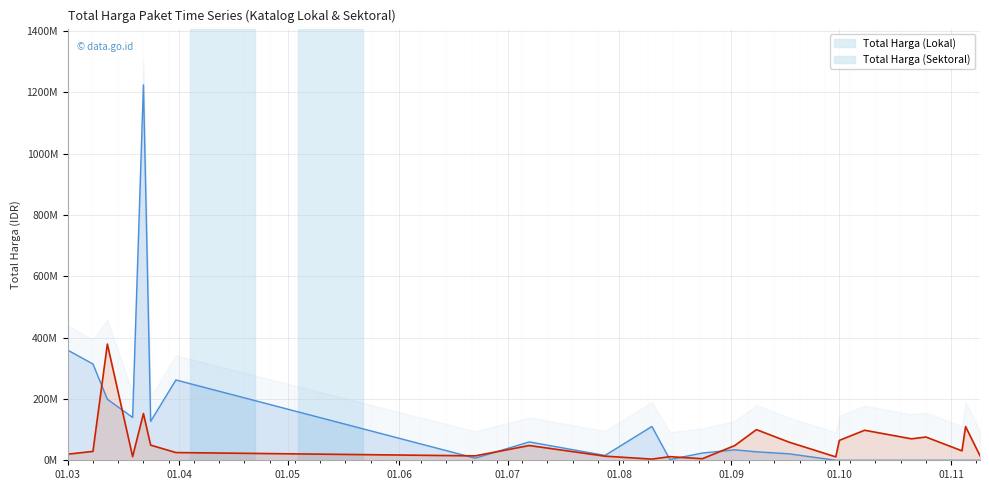

What is the sum of all Total Harga (Sektoral) values?

2928630175